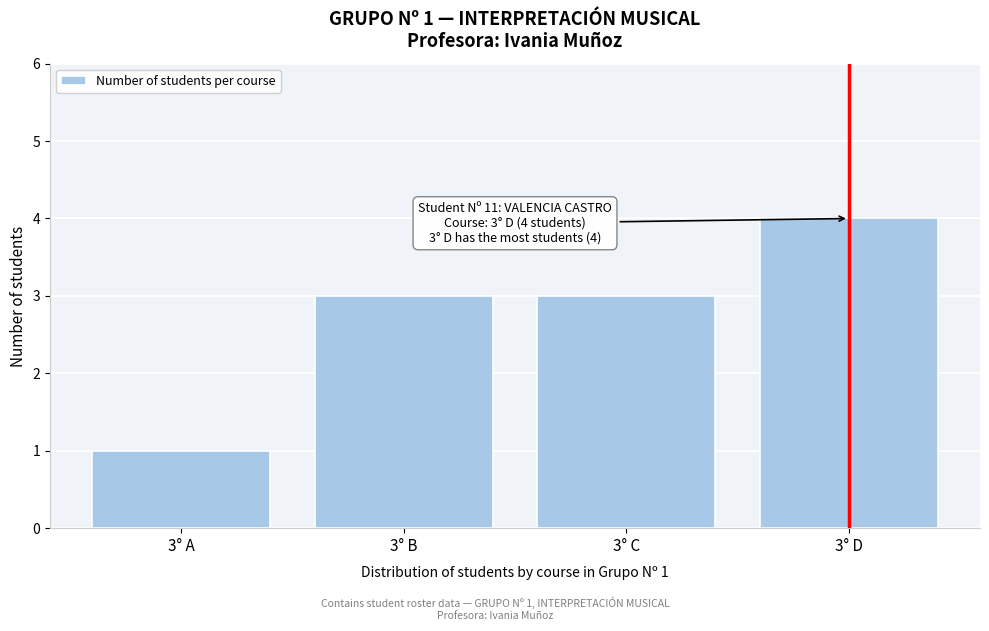

Reading left to right, transcribe all the data shown in this chart.

3° A=1	3° B=3	3° C=3	3° D=4